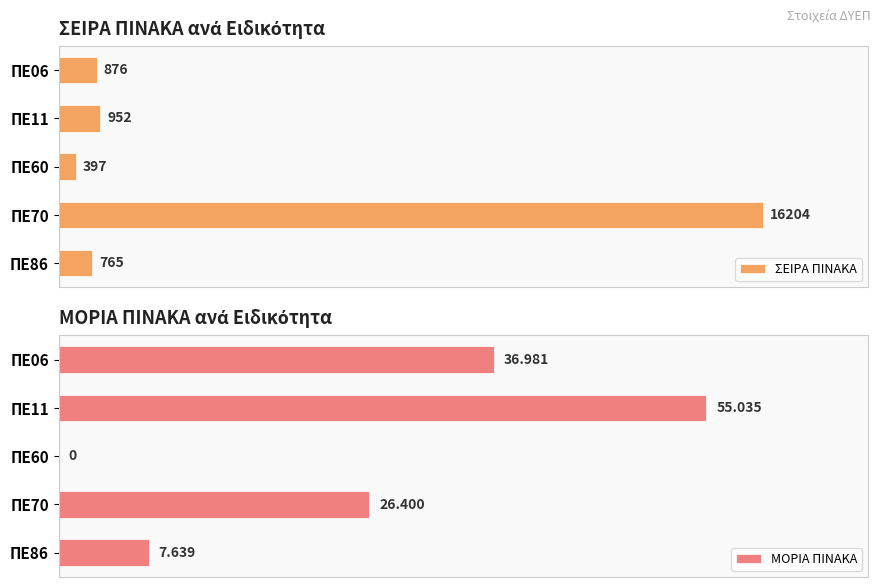

What are all the series names shown in the legend?

ΣΕΙΡΑ ΠΙΝΑΚΑ, ΜΟΡΙΑ ΠΙΝΑΚΑ